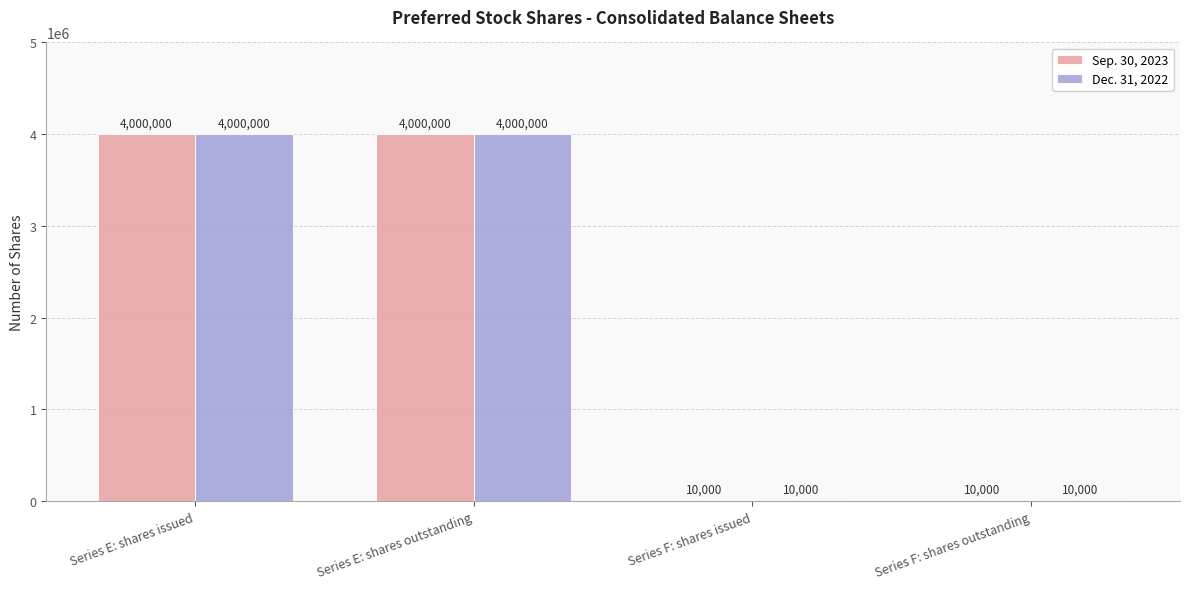

How many groups of bars are there?

4